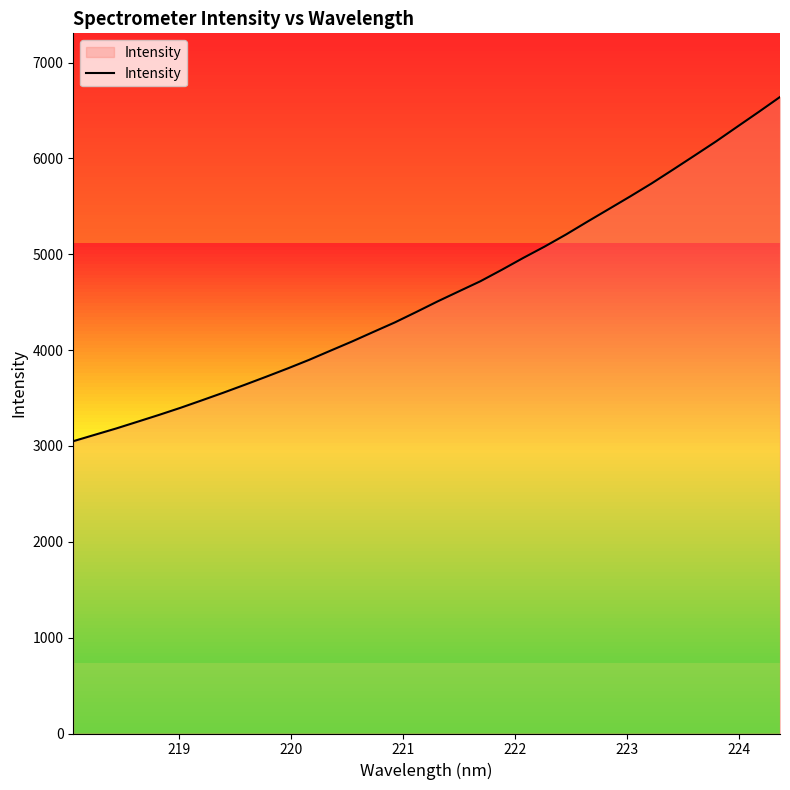

What is the maximum value shown in the chart?

6640.7